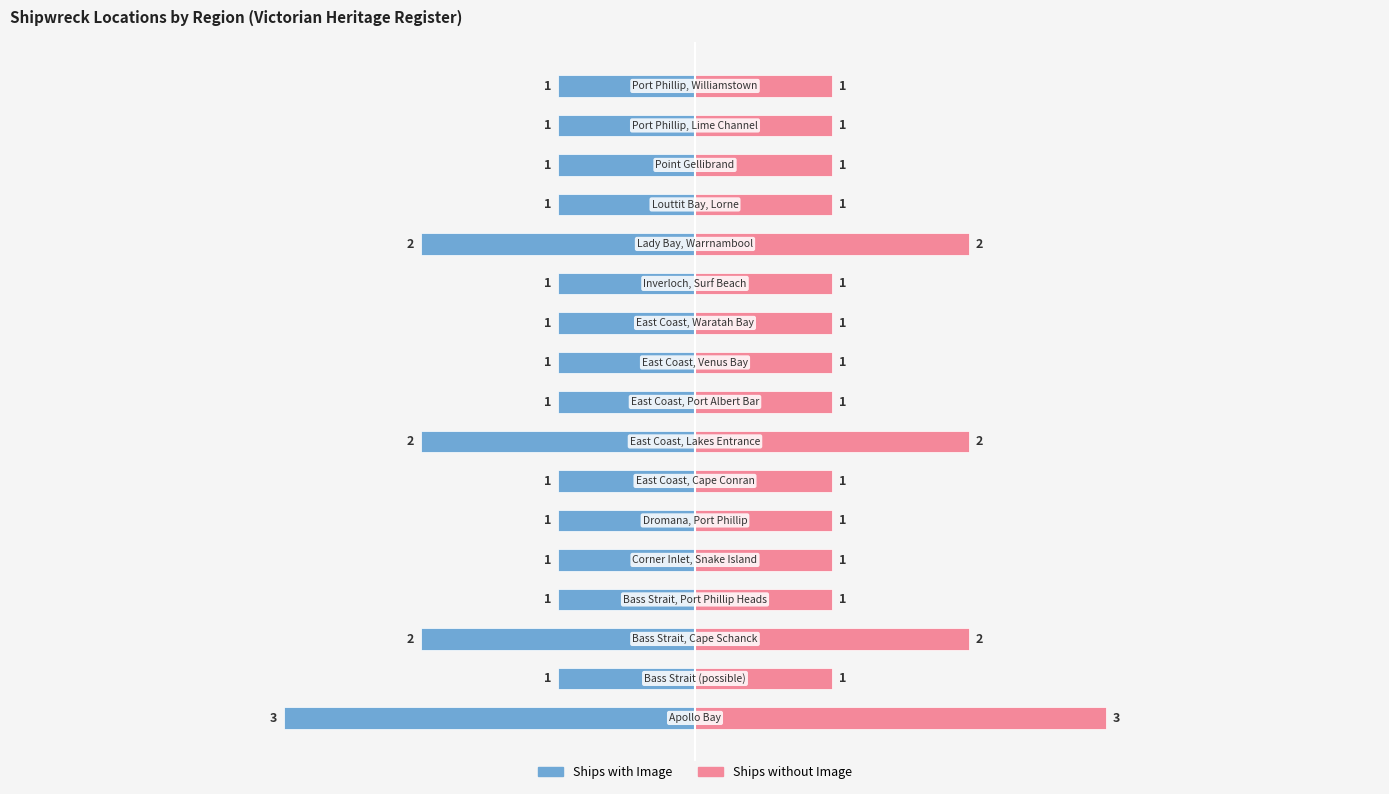

List the series in order of their overall mean, lowest first.

Ships with Image, Ships without Image